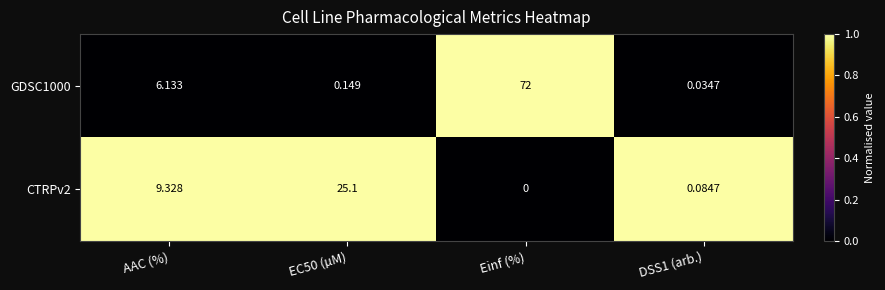

Which label corresponds to the smallest value in the chart?

Einf (%)